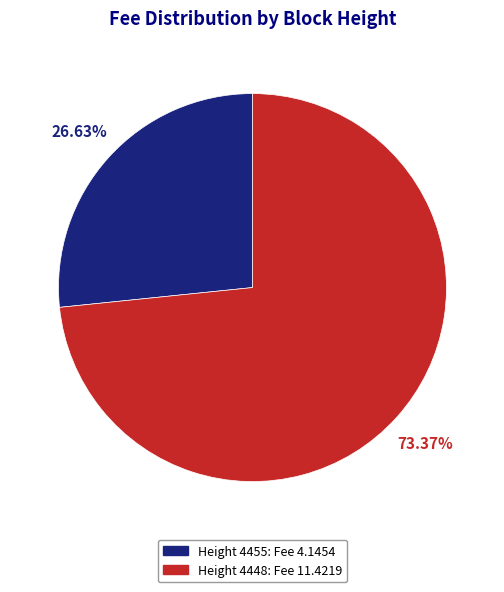

Is the sum of Height 4455: Fee 4.1454 and Height 4448: Fee 11.4219 greater than half?

Yes